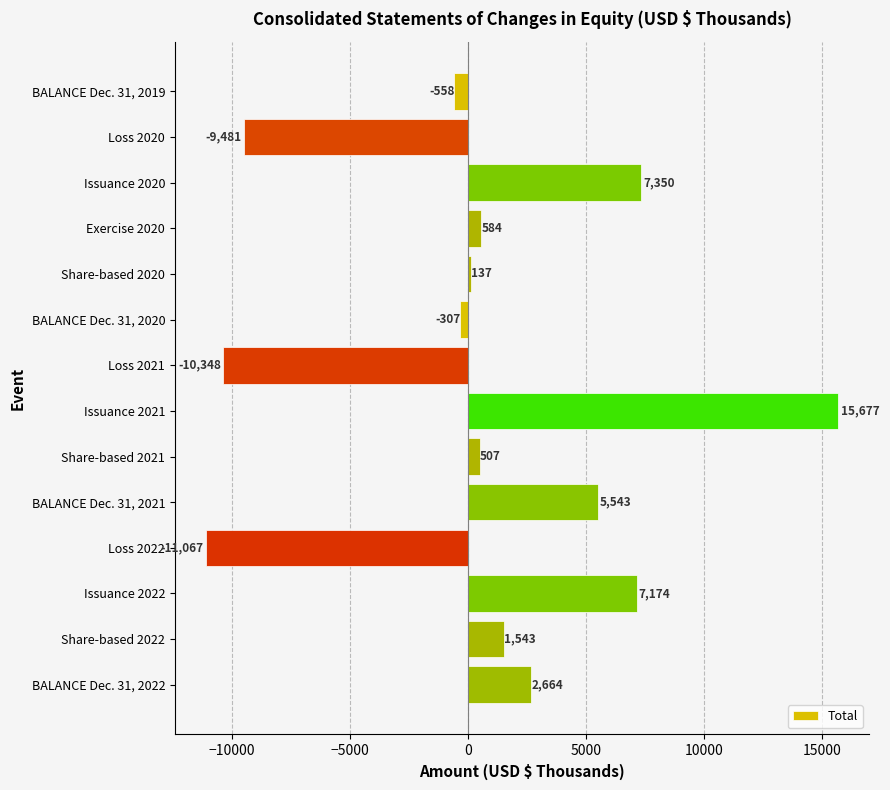

What is the value of the 2nd bar from the top?

-9481